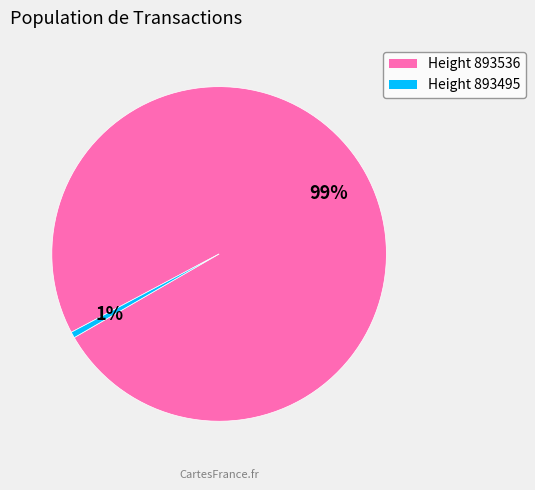

To the nearest percent, what is the average slice percentage?

50%